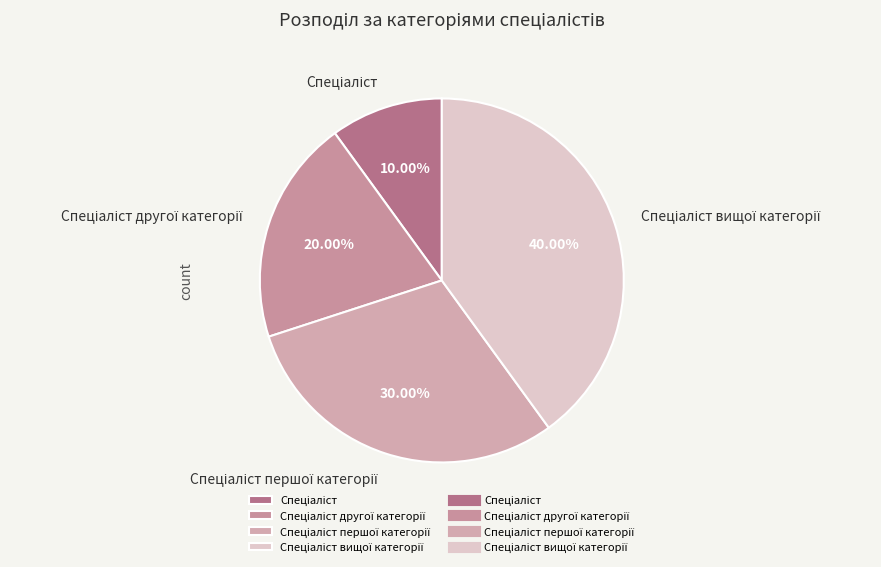

Is there any slice that represents more than half of the pie?

No